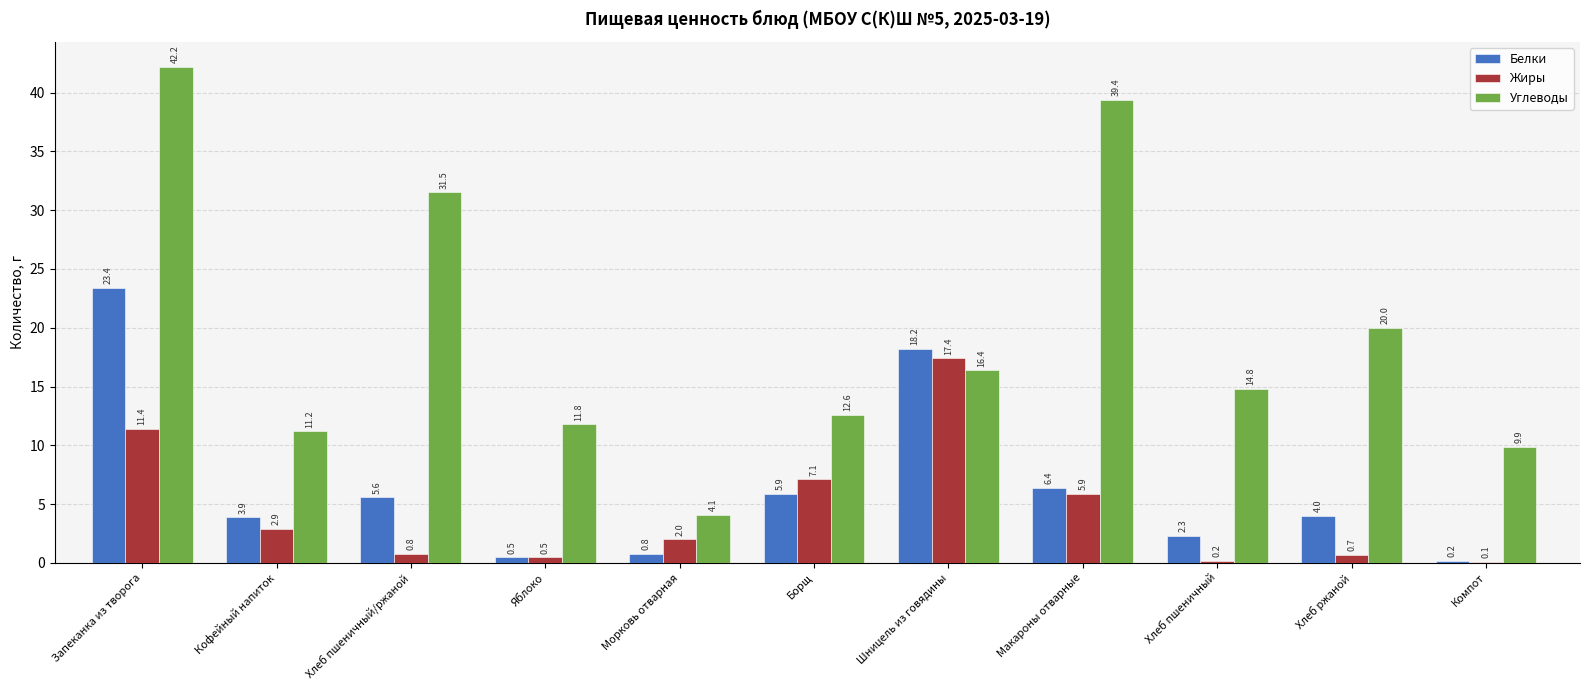

Where is Жиры nearest to the value 8?

Борщ